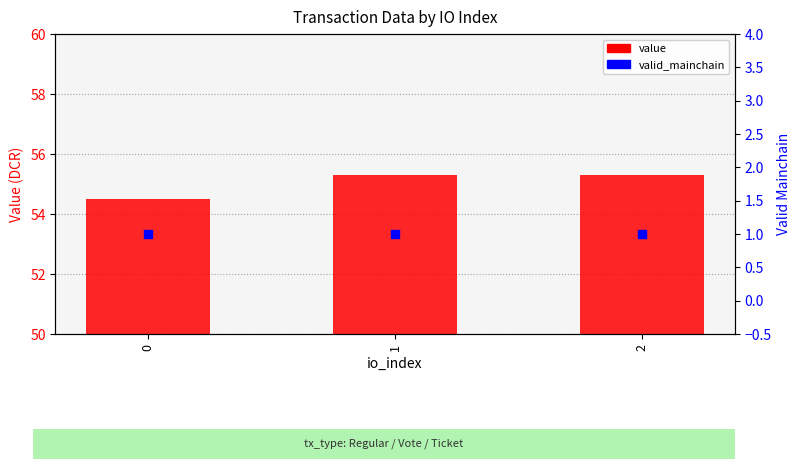

At how many categories does at least one series exceed 35?

3